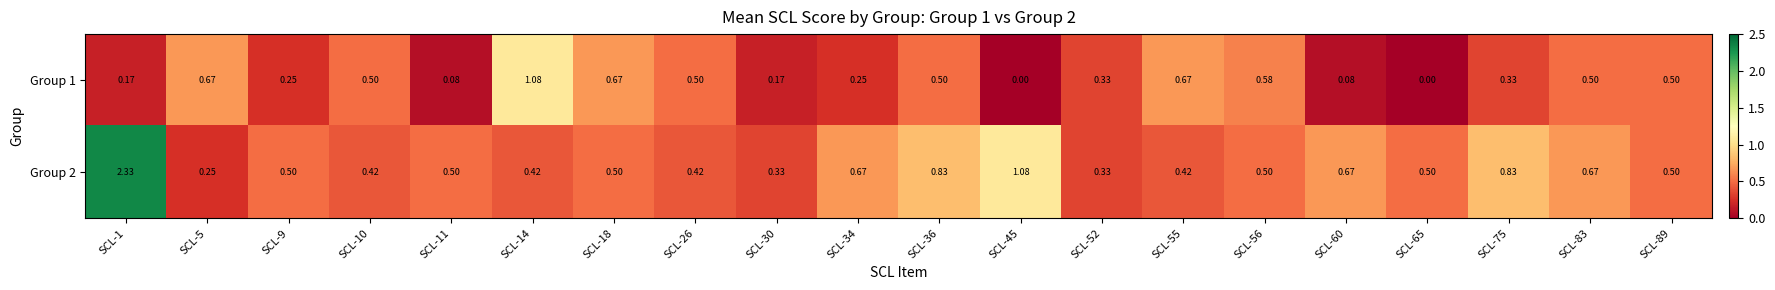

Rank the series at SCL-26 from highest to lowest value.

Group 1, Group 2